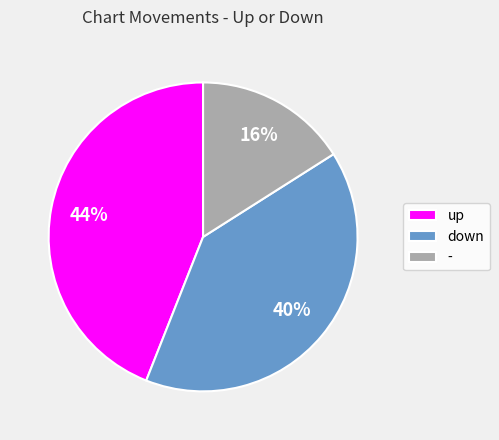

Rank the categories by value from highest to lowest.

up, down, -